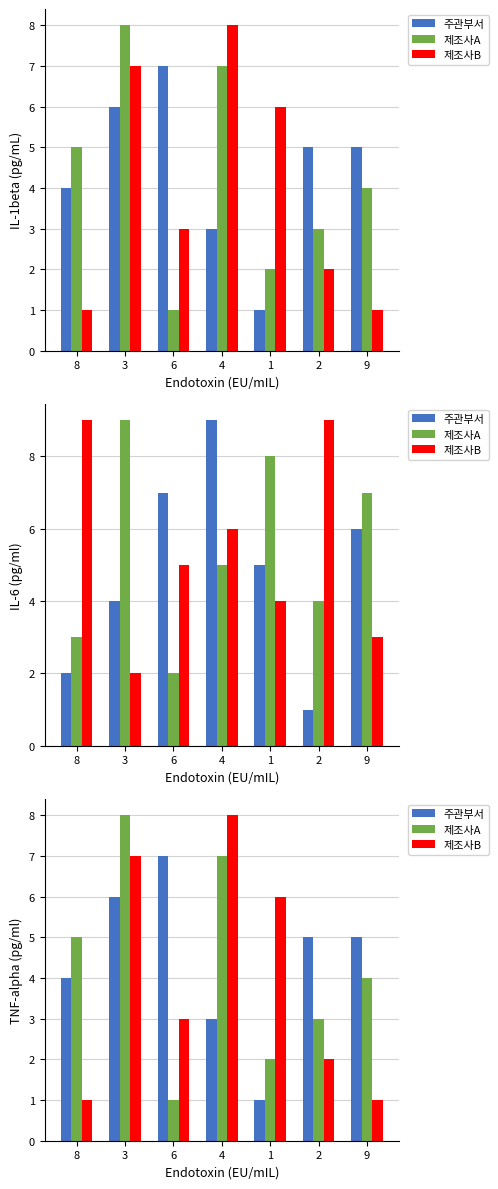

Is the value of 제조사A at 3 greater than the value of 제조사B at 3?

Yes